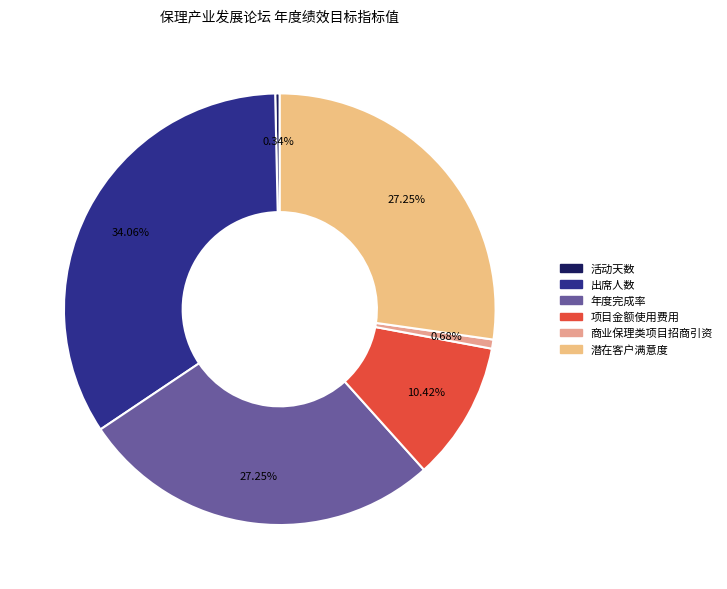

Which slice is the largest?

出席人数